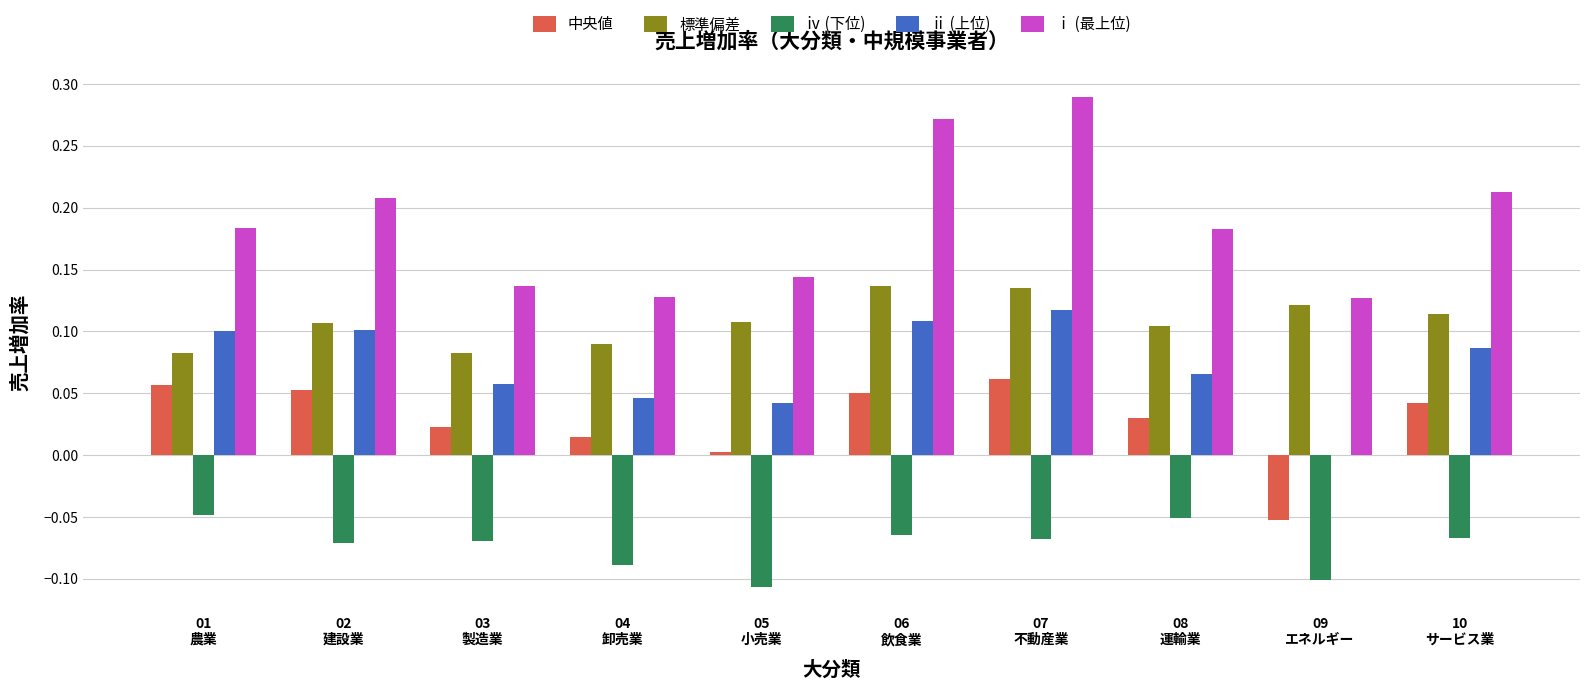

Which series has the largest total across all categories?

ⅰ (最上位)